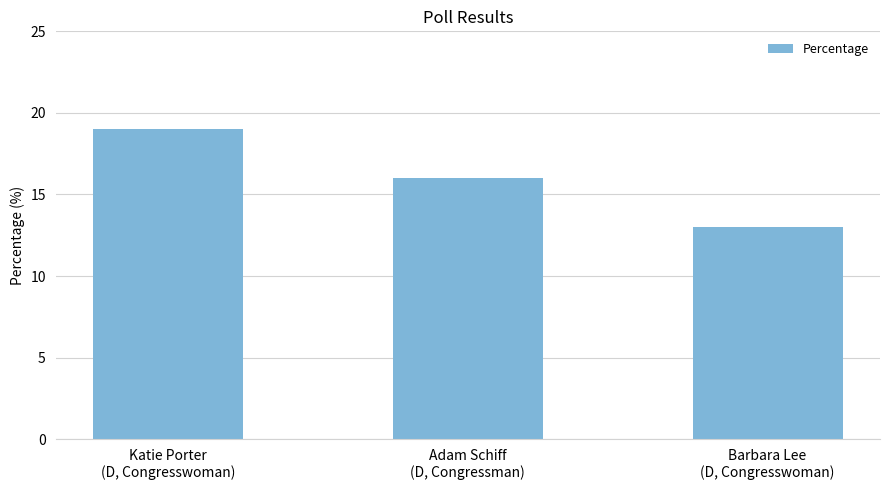

Where is the data nearest to the value 16?

Adam Schiff
(D, Congressman)